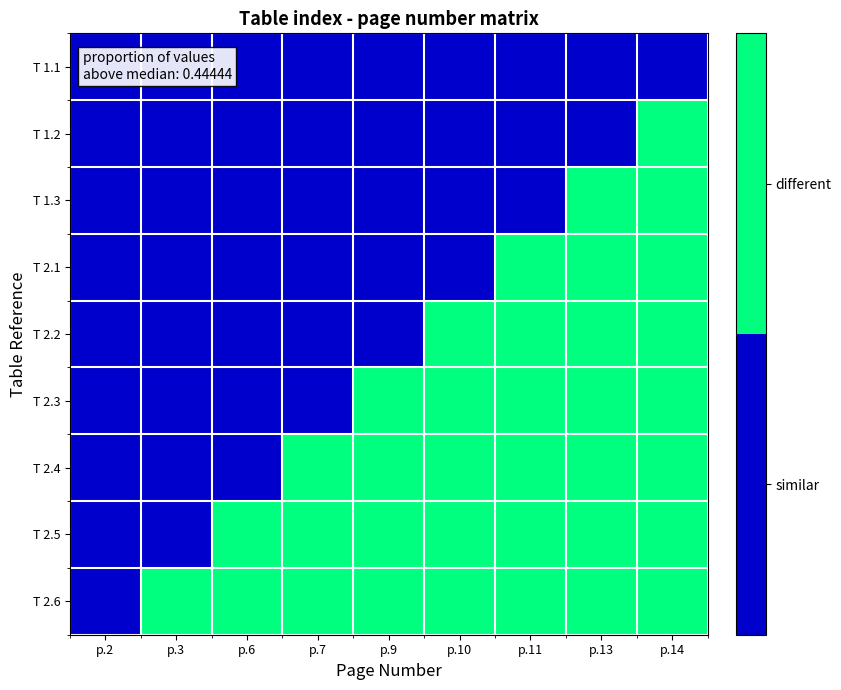

At which category is the sum across all series the highest?

p.14